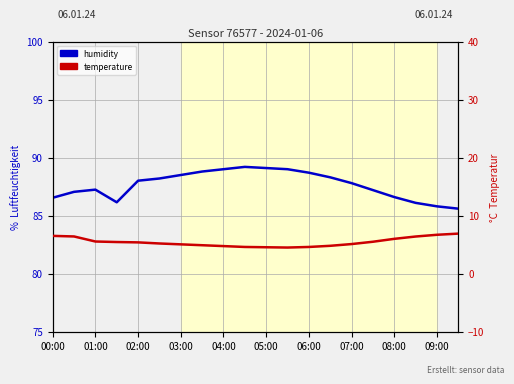

What is the smallest value displayed?

4.5